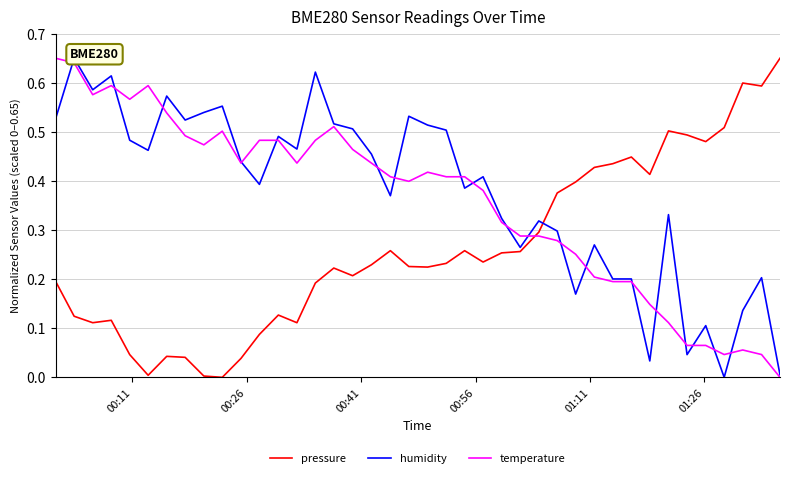

True or false: pressure and temperature cross at least once.

True